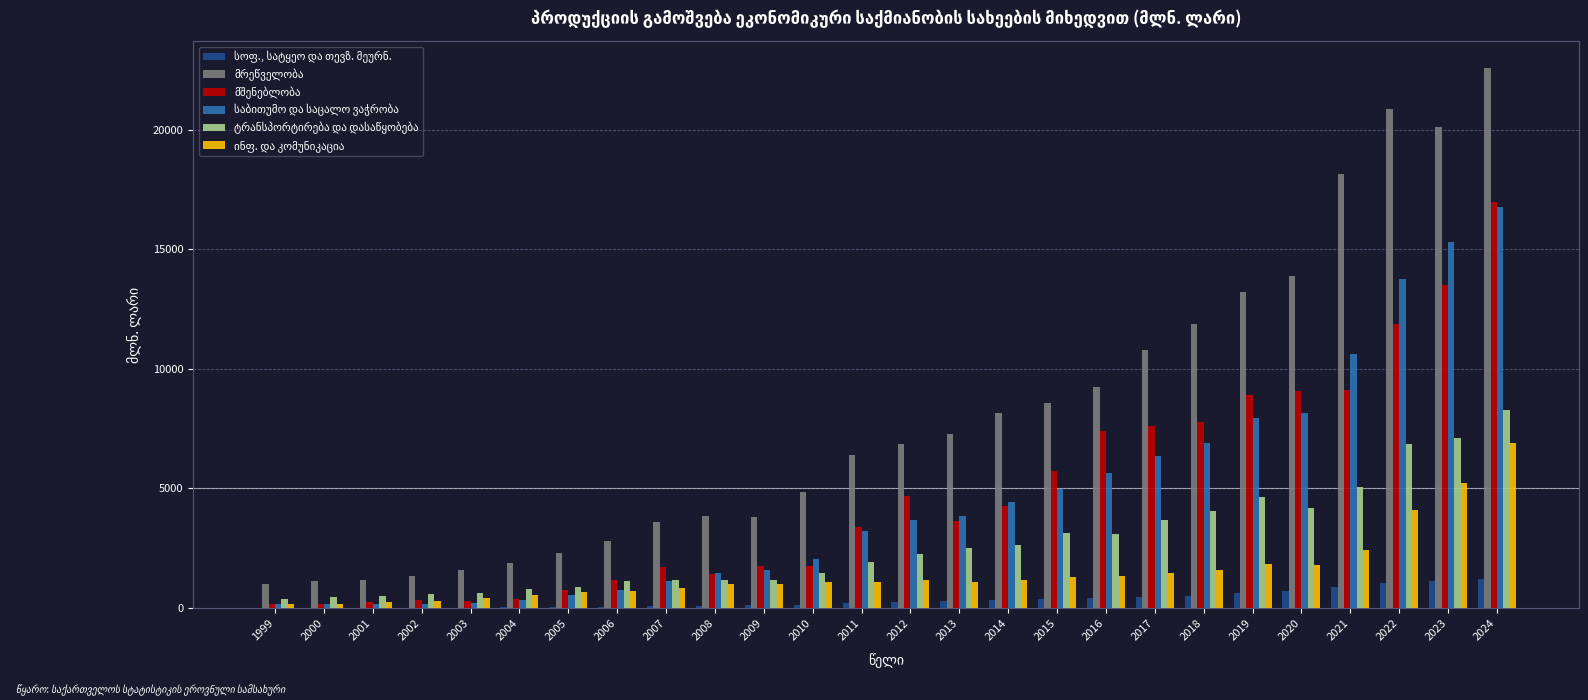

At which category is the sum across all series the highest?

2024